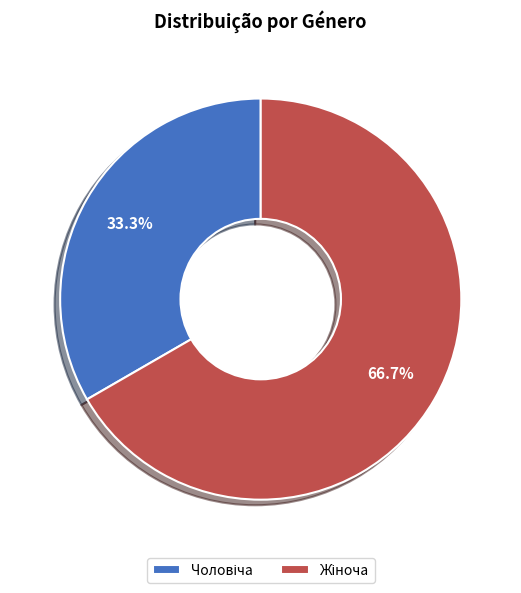

Is there a majority slice in this chart?

Yes